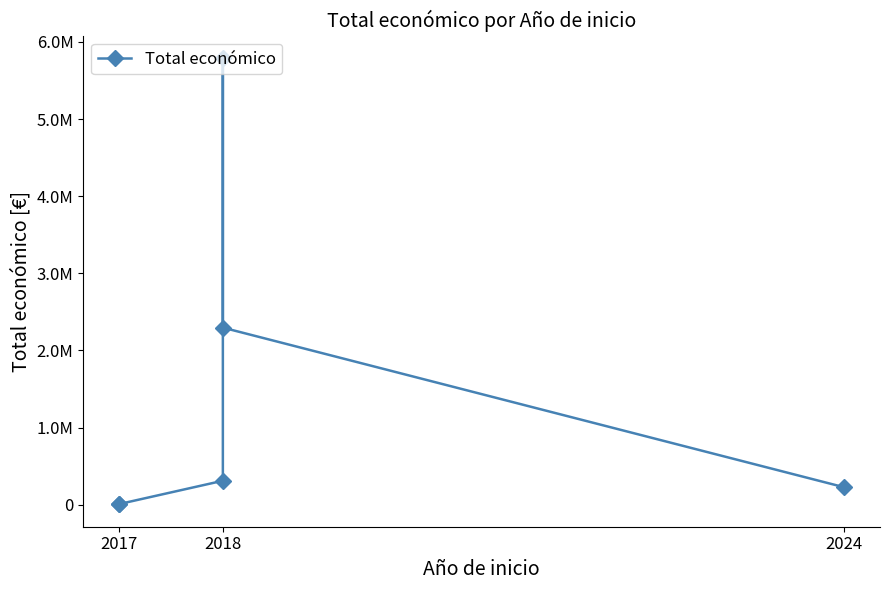

How many points are higher than both their immediate neighbors (excluding endpoints)?

1